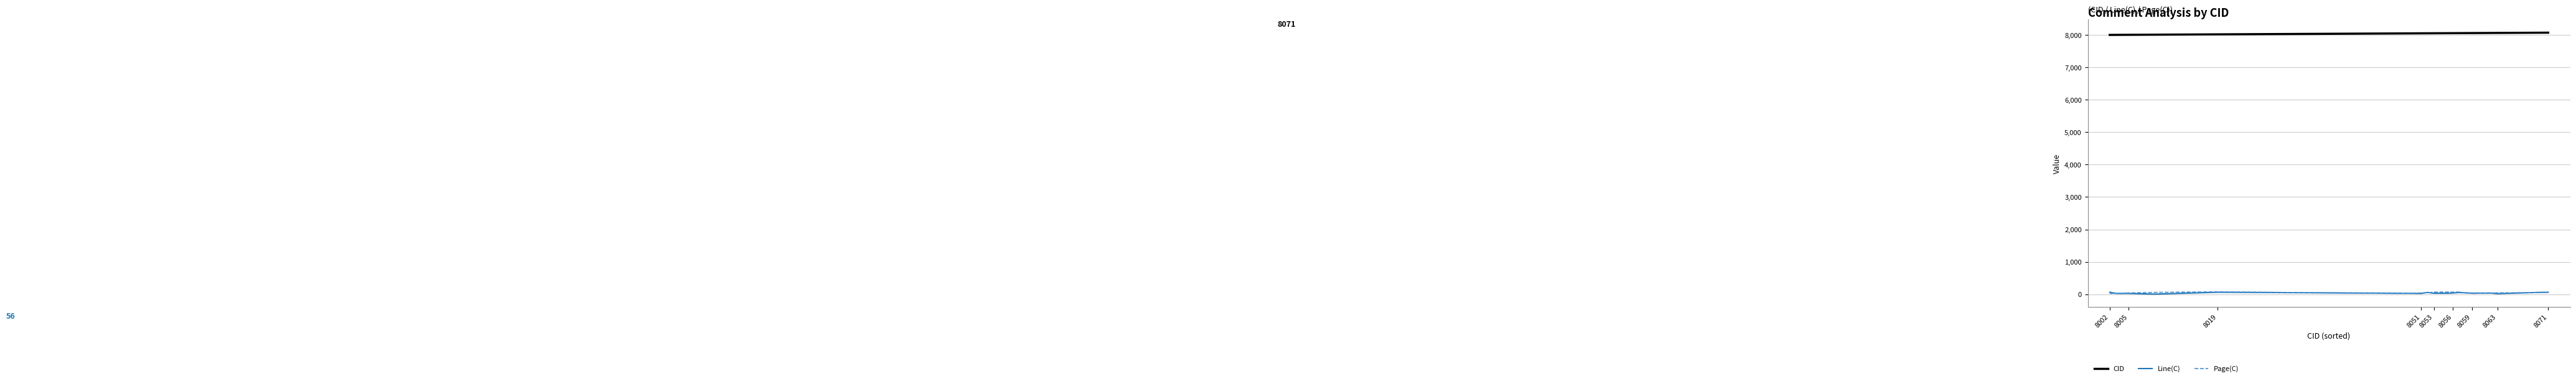

True or false: Line(C) and CID cross at least once.

False